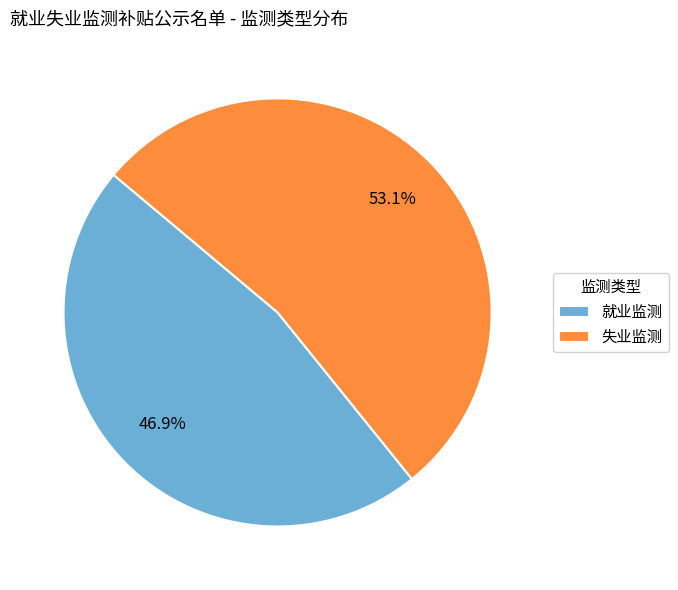

What is the total percentage of 失业监测 and 就业监测?

100.0%